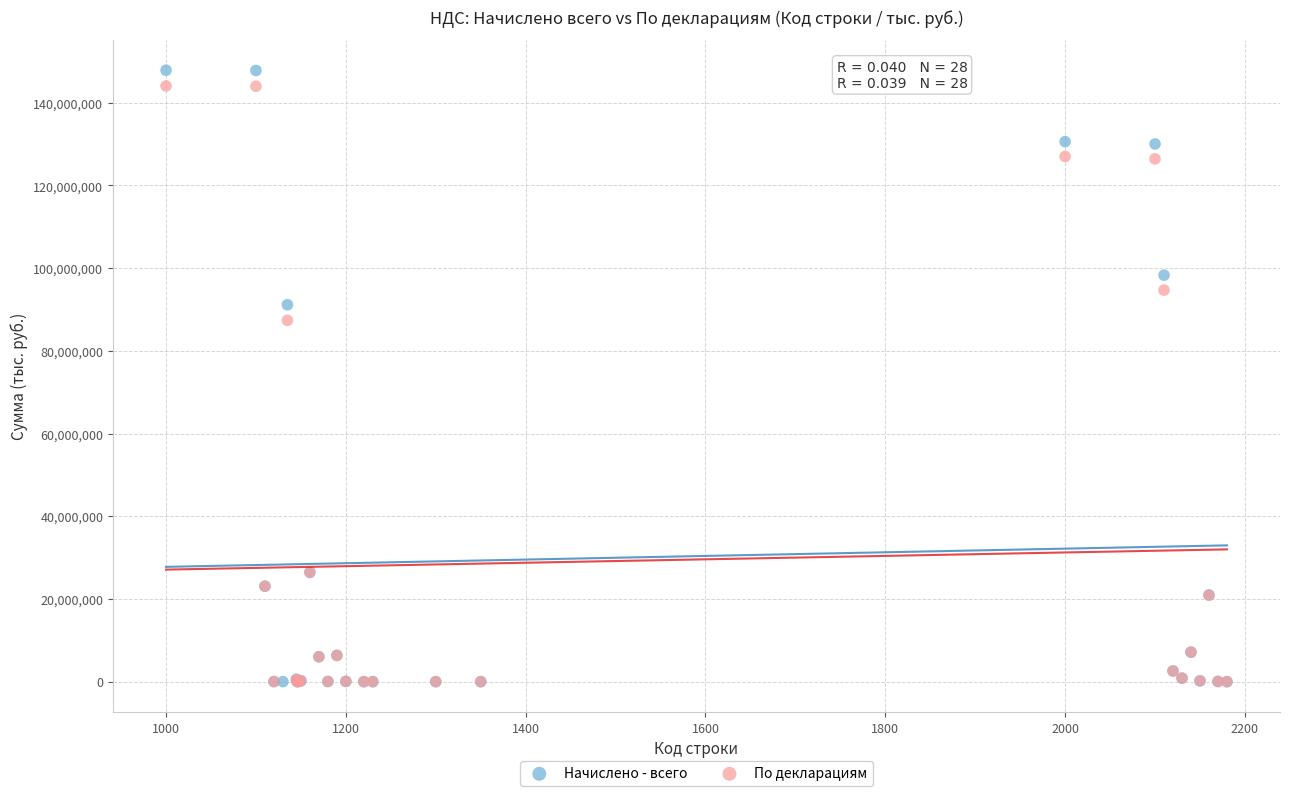

Which series has the widest spread of Y values?

Начислено - всего